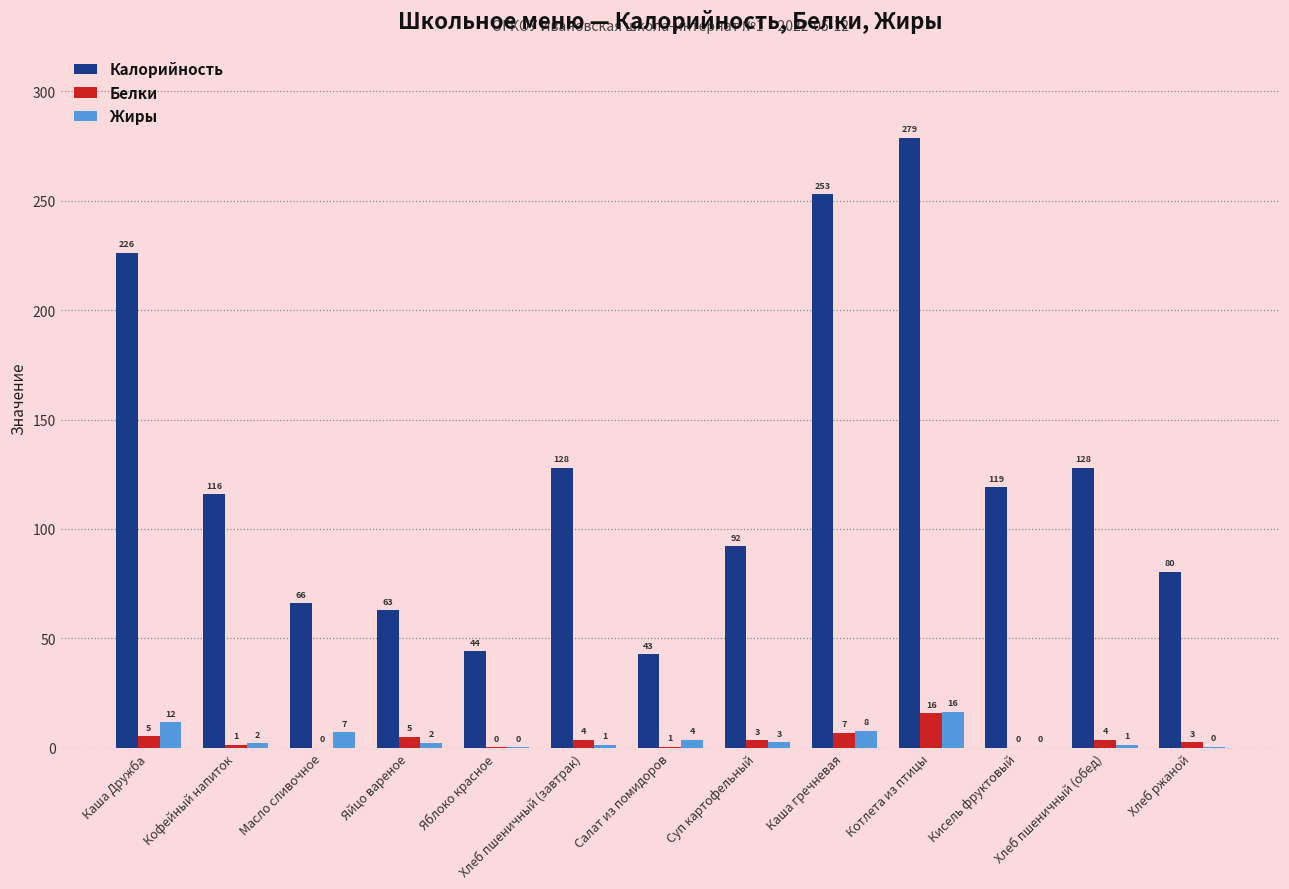

List the series in order of their peak value, highest first.

Калорийность, Жиры, Белки